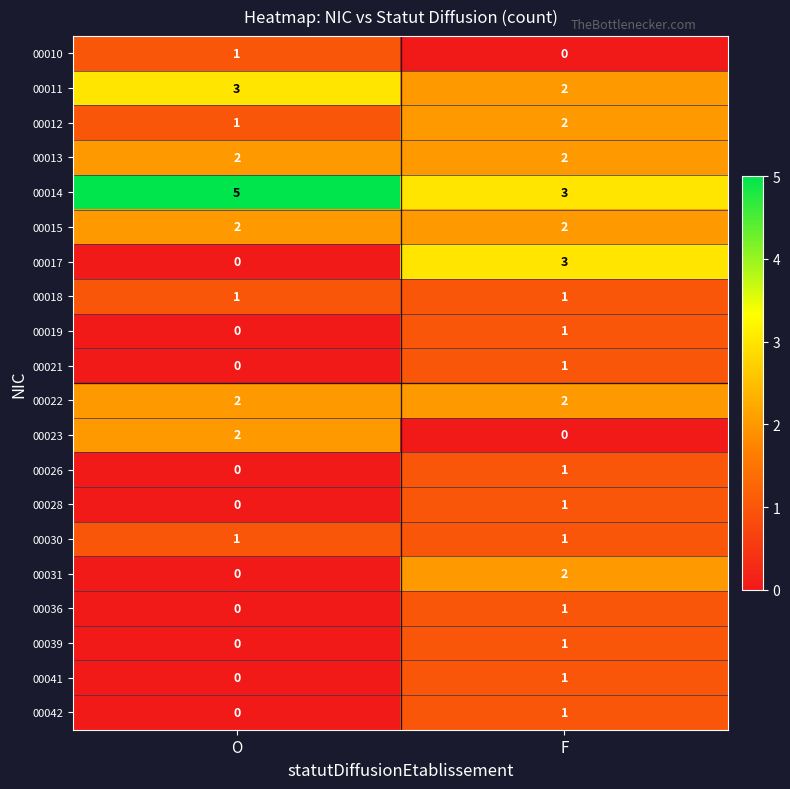

What is the sum of all 00017 values?

3